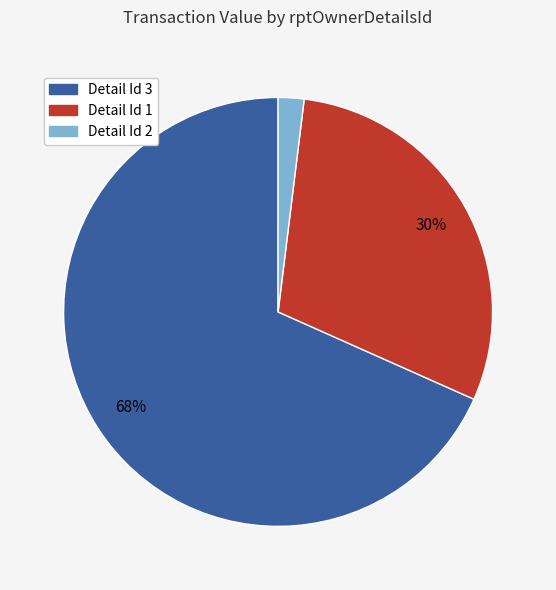

Which slice is the largest?

Detail Id 3